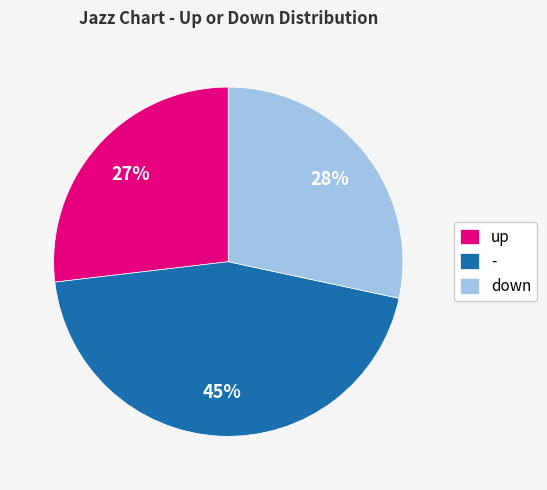

How many segments does this pie chart have?

3